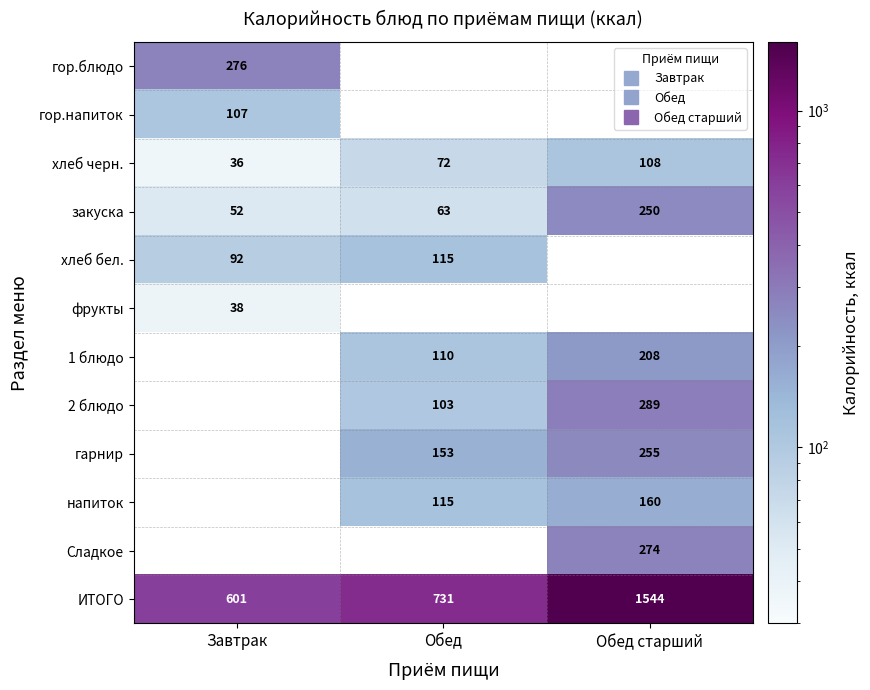

At which label is закуска closest to 151?

Обед